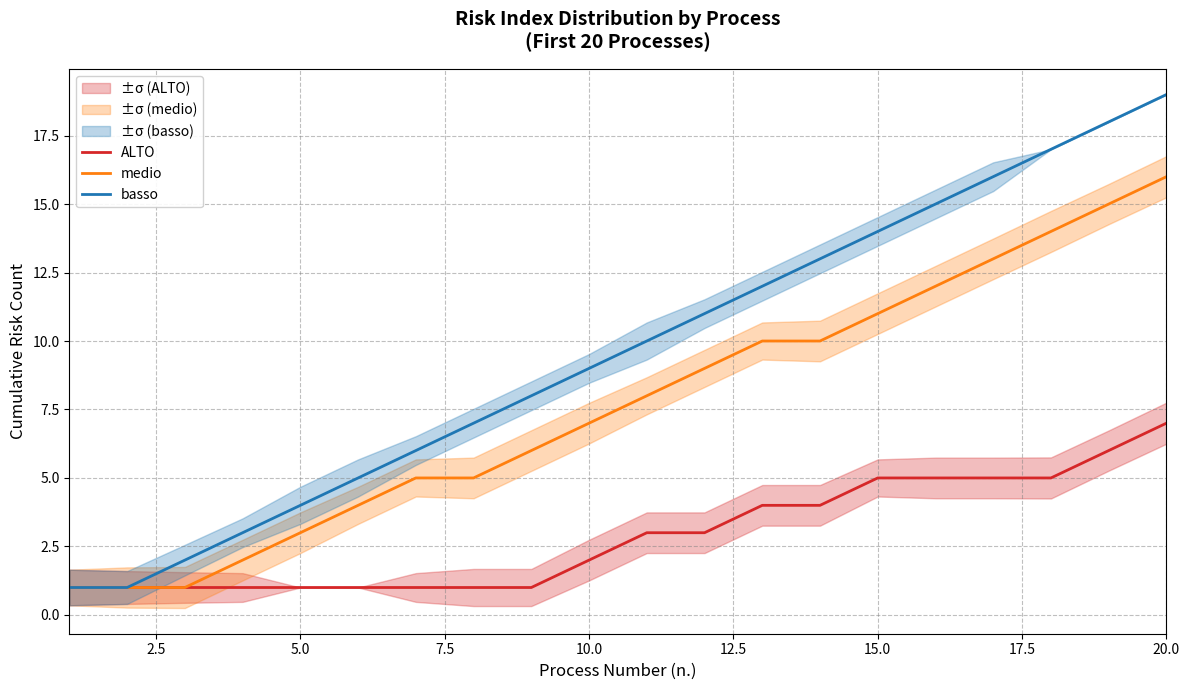

At which label does medio reach its peak?

20.0